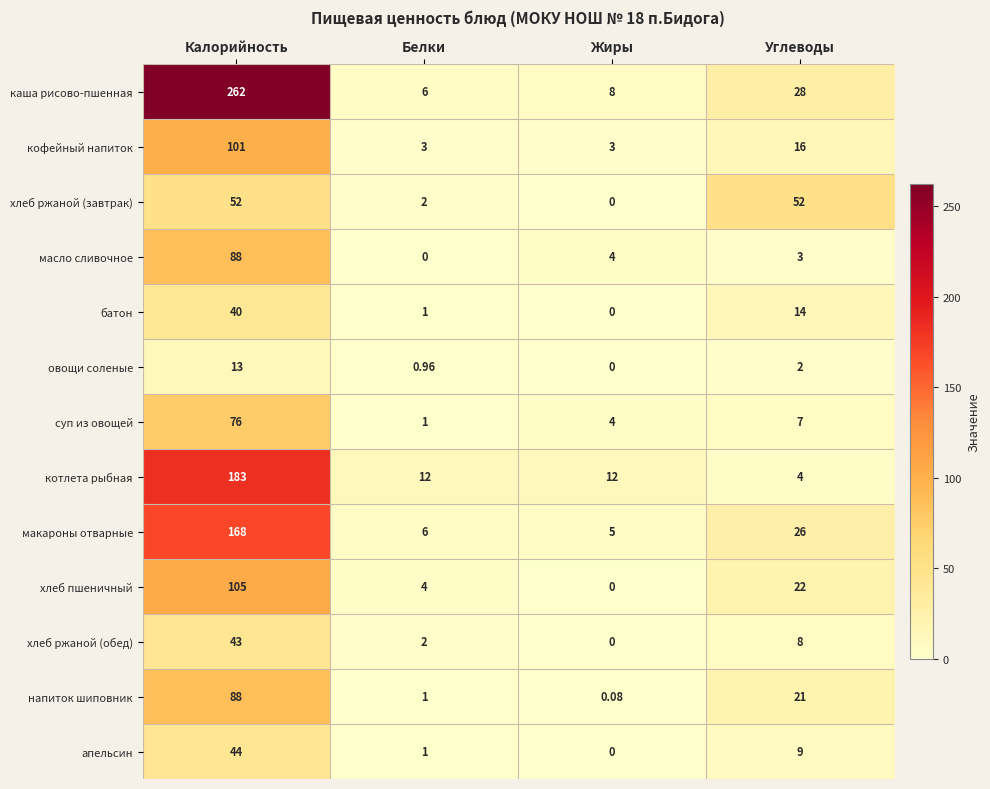

Rank the categories by макароны отварные value from highest to lowest.

Калорийность, Углеводы, Белки, Жиры